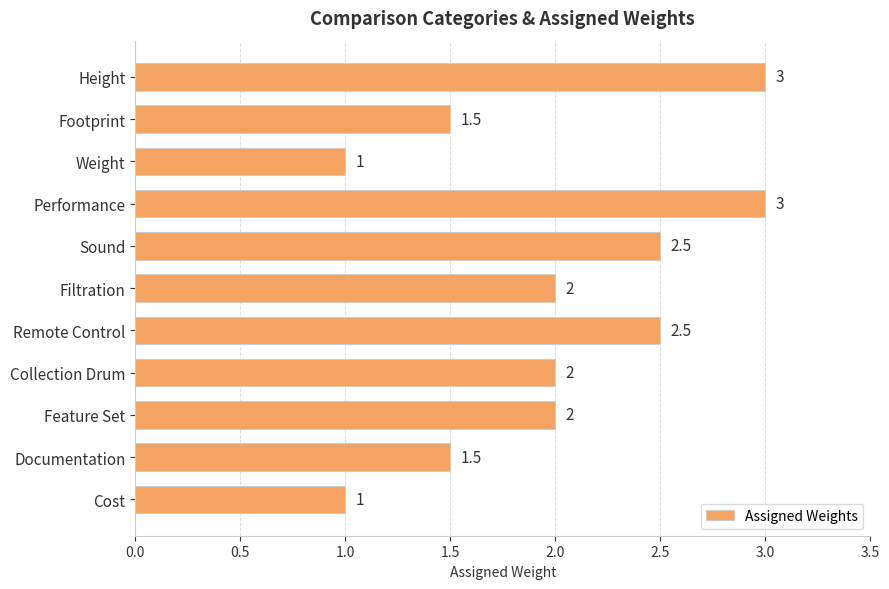

Is it true that the value at Feature Set is 2.0?

True